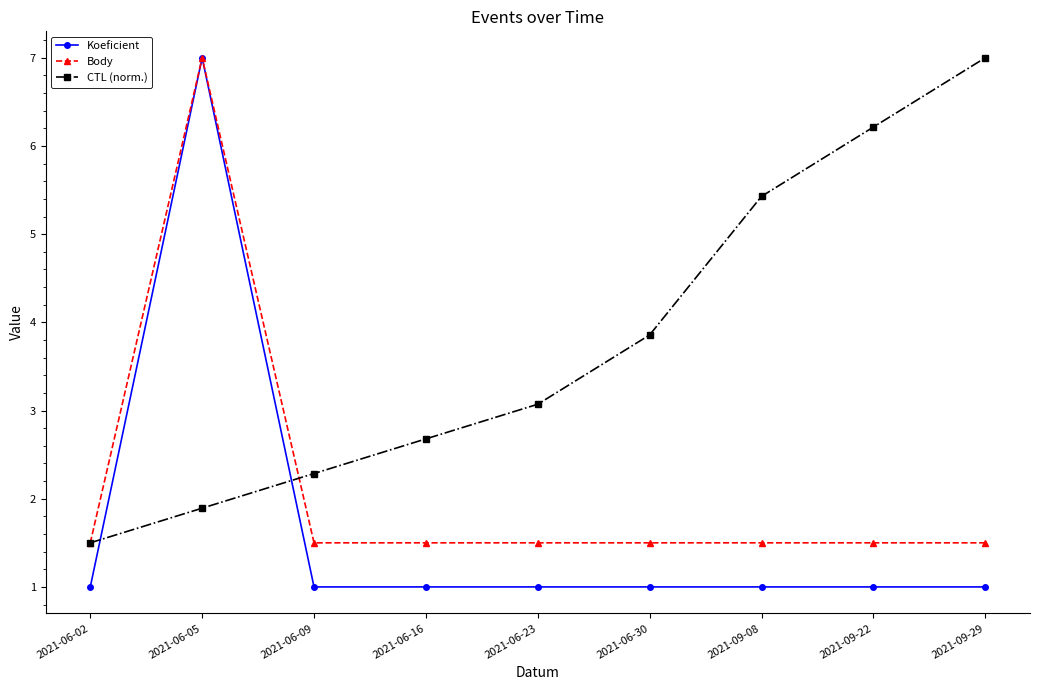

Rank the series at 2021-09-08 from highest to lowest value.

CTL (norm.), Body, Koeficient